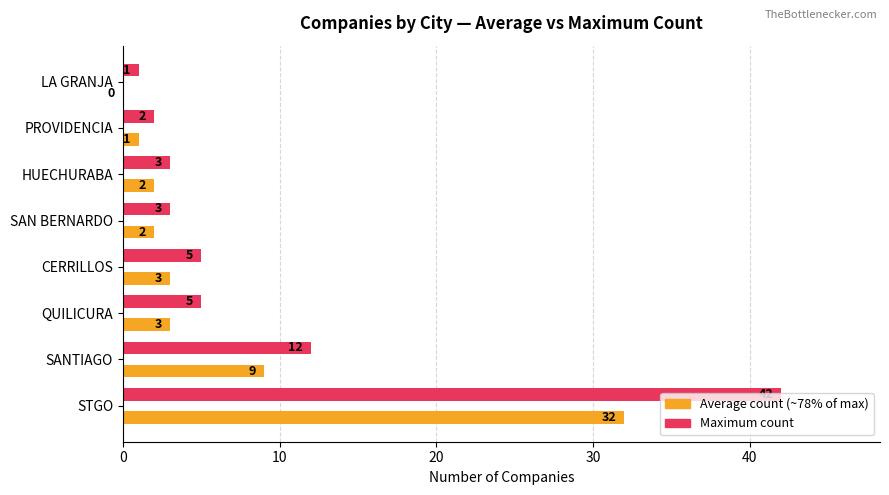

What is the total value across all series at SANTIAGO?

21